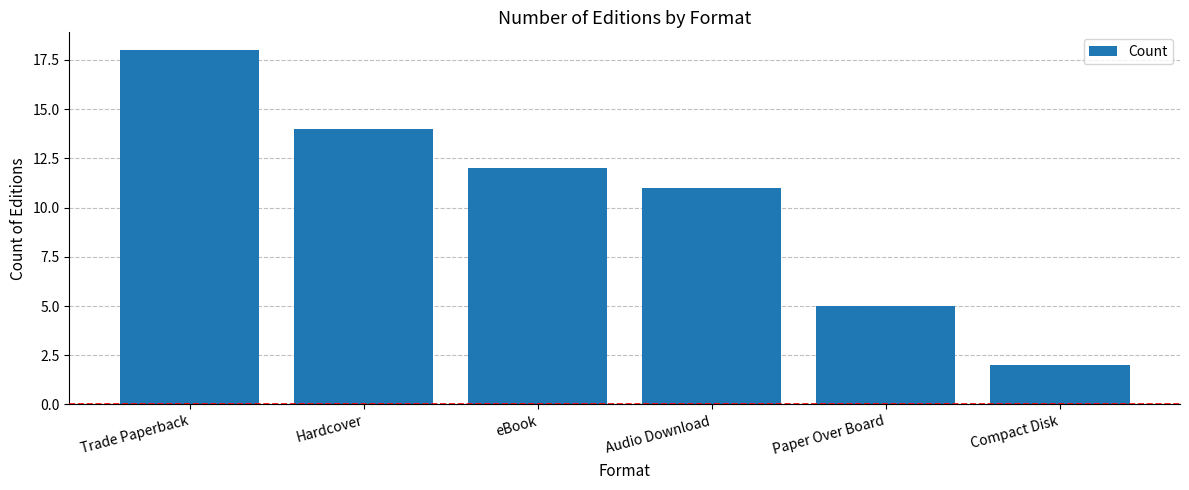

What is the difference between the maximum and minimum values?

16